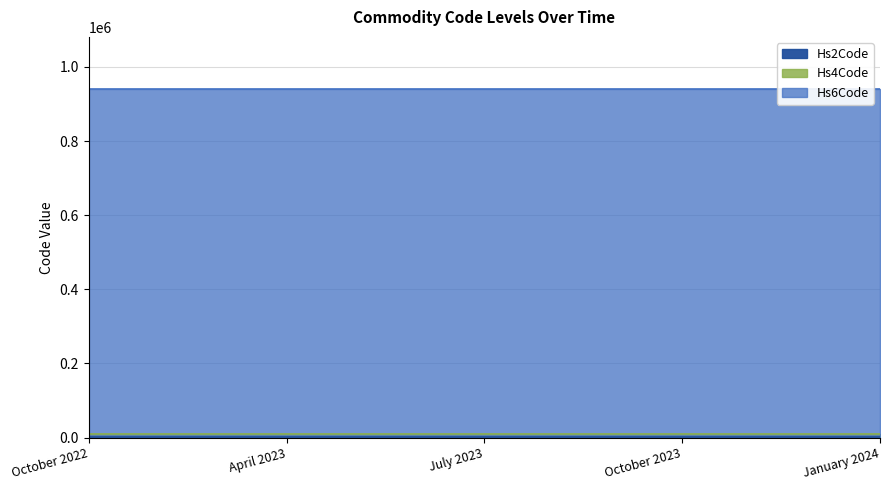

The Hs2Code series shows 131 at January 2024. True or false?

False